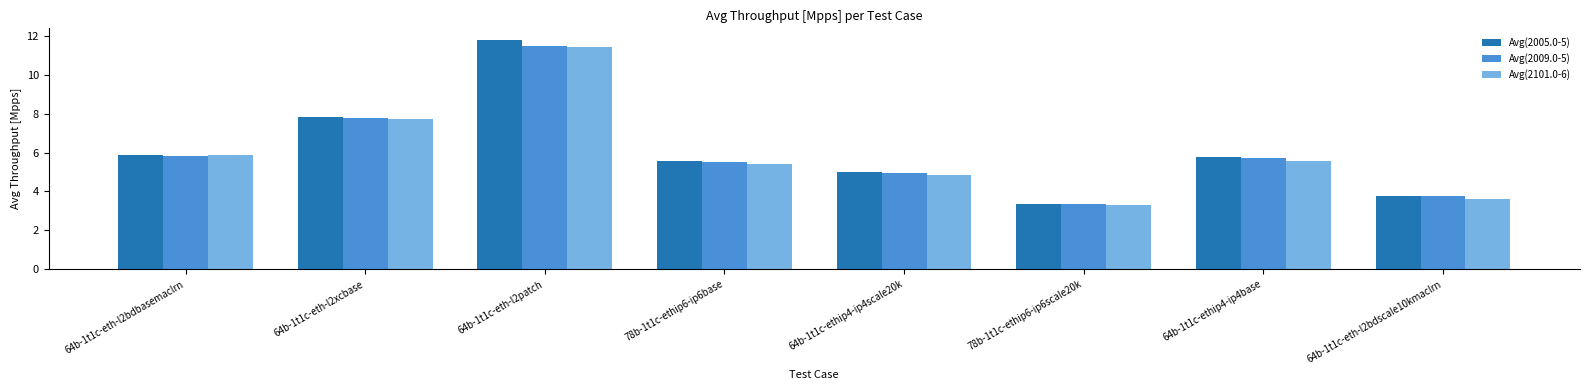

What is the label of the 8th bar from the left?

64b-1t1c-eth-l2bdscale10kmaclrn